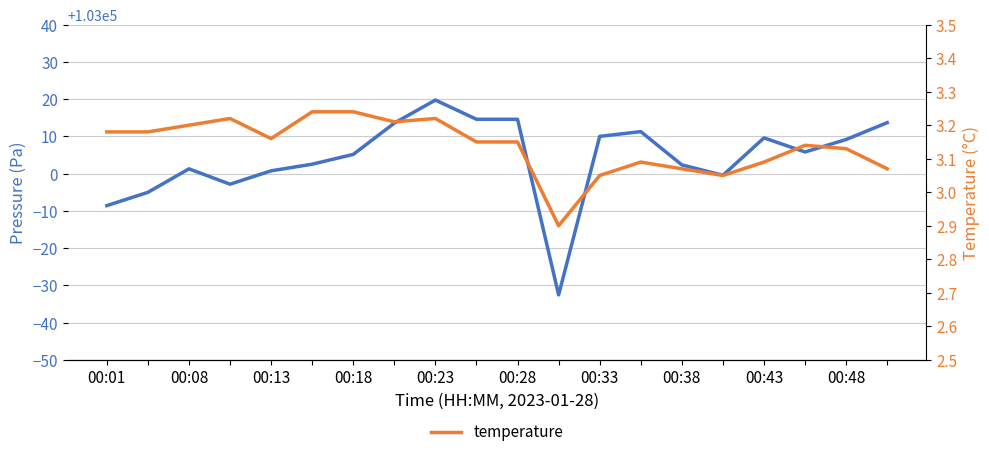

What is the difference between the second highest and minimum values in the pressure series?

47.1